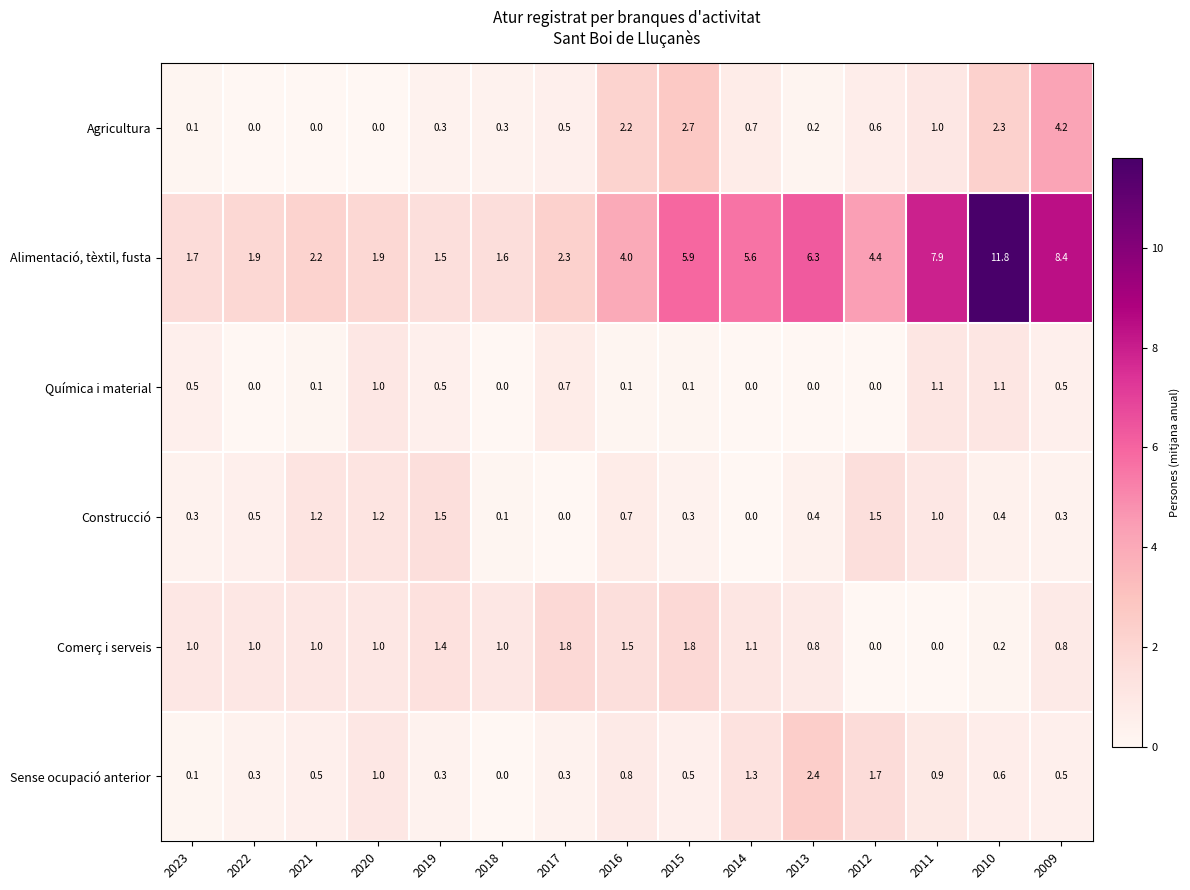

Rank the series at 2015 from lowest to highest value.

Química i material, Construcció, Sense ocupació anterior, Comerç i serveis, Agricultura, Alimentació, tèxtil, fusta